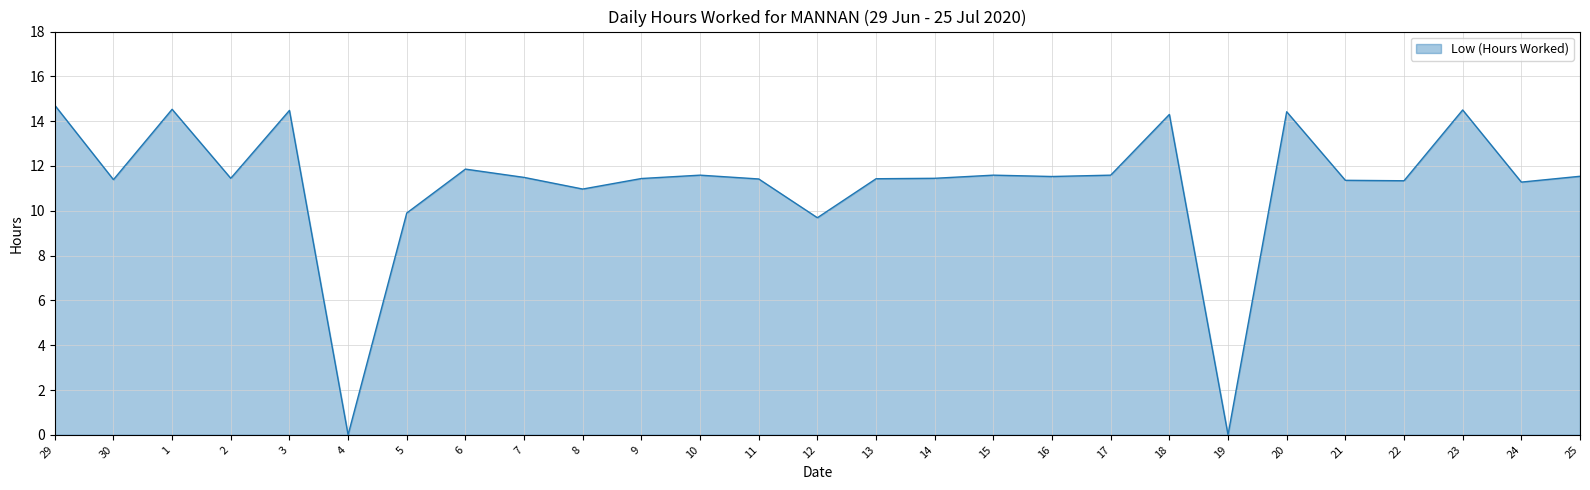

What is the difference between the maximum and minimum values?

14.7